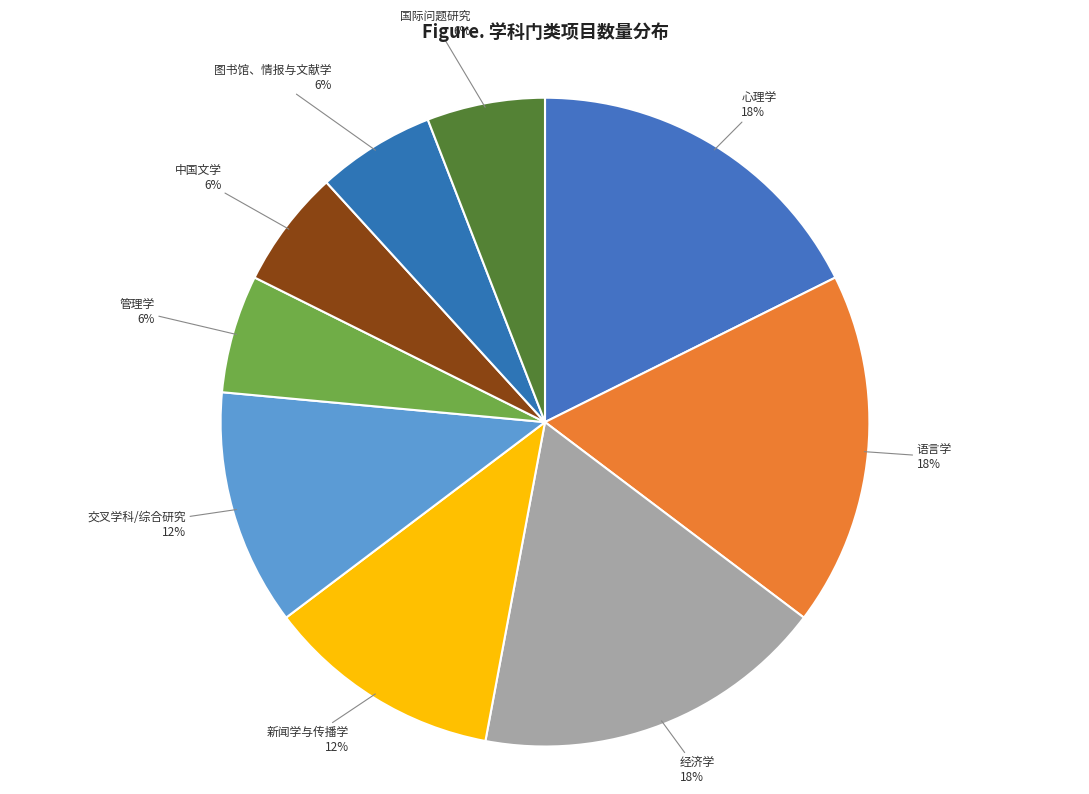

Count the number of slices in the pie.

9